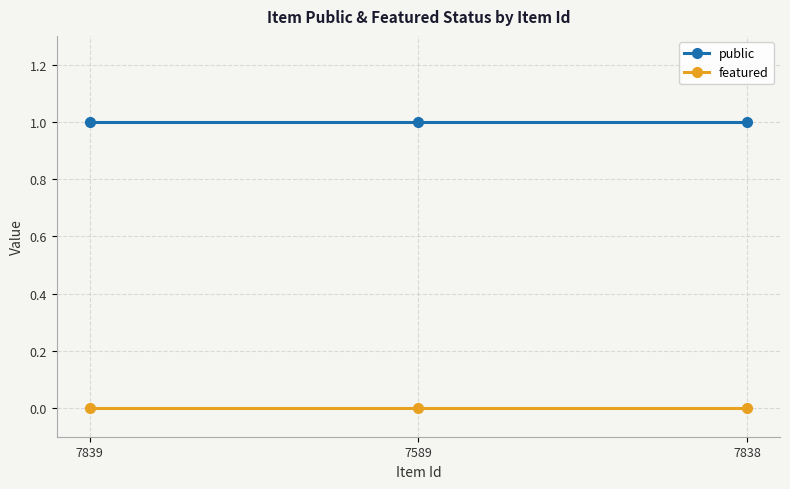

Rank the series by their maximum value, from highest to lowest.

public, featured